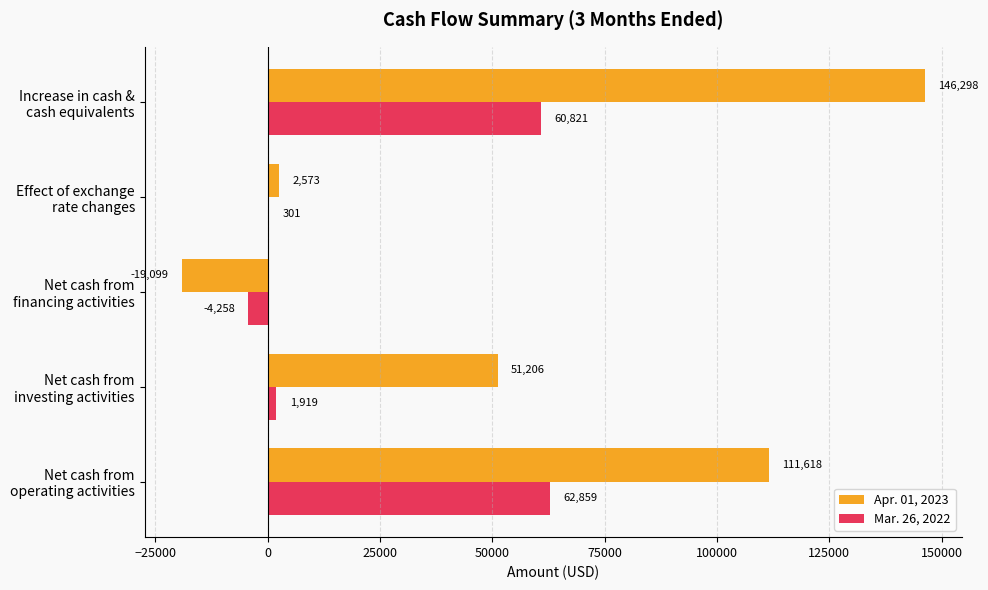

What are all the series names shown in the legend?

Apr. 01, 2023, Mar. 26, 2022